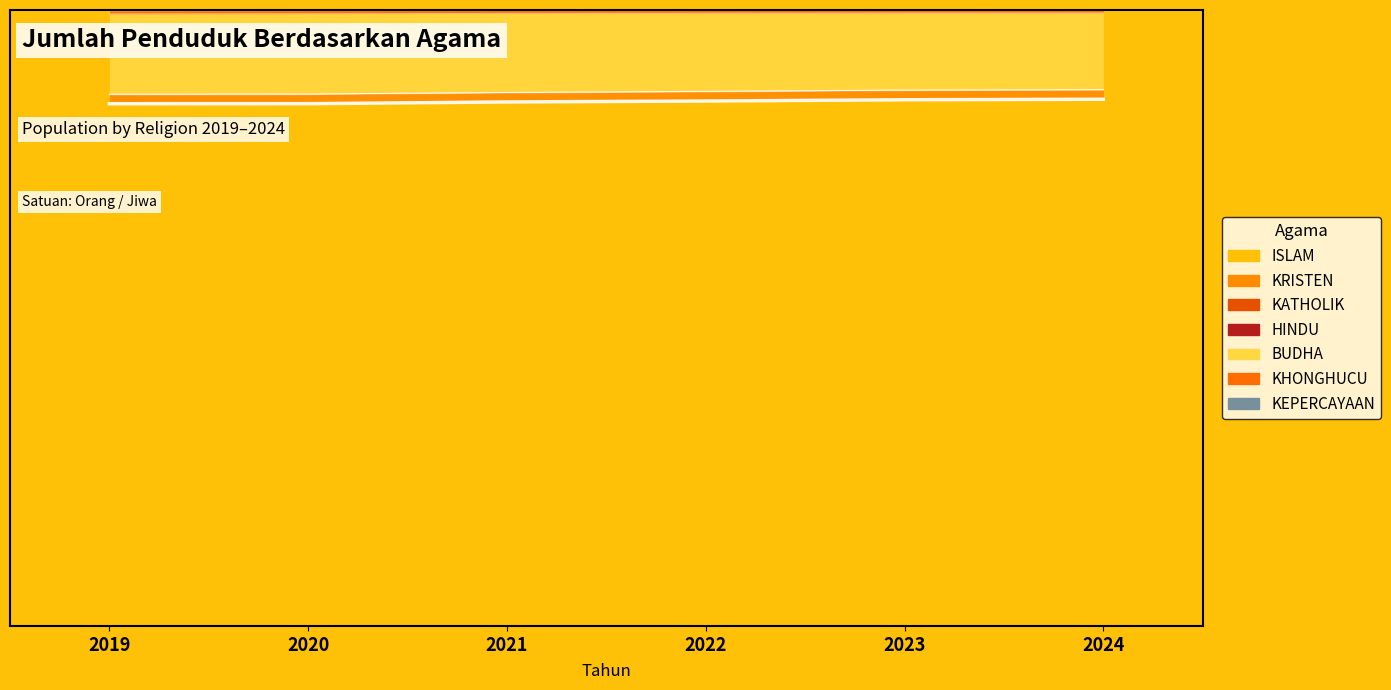

What is the approximate value of ISLAM at 2022?

0.9